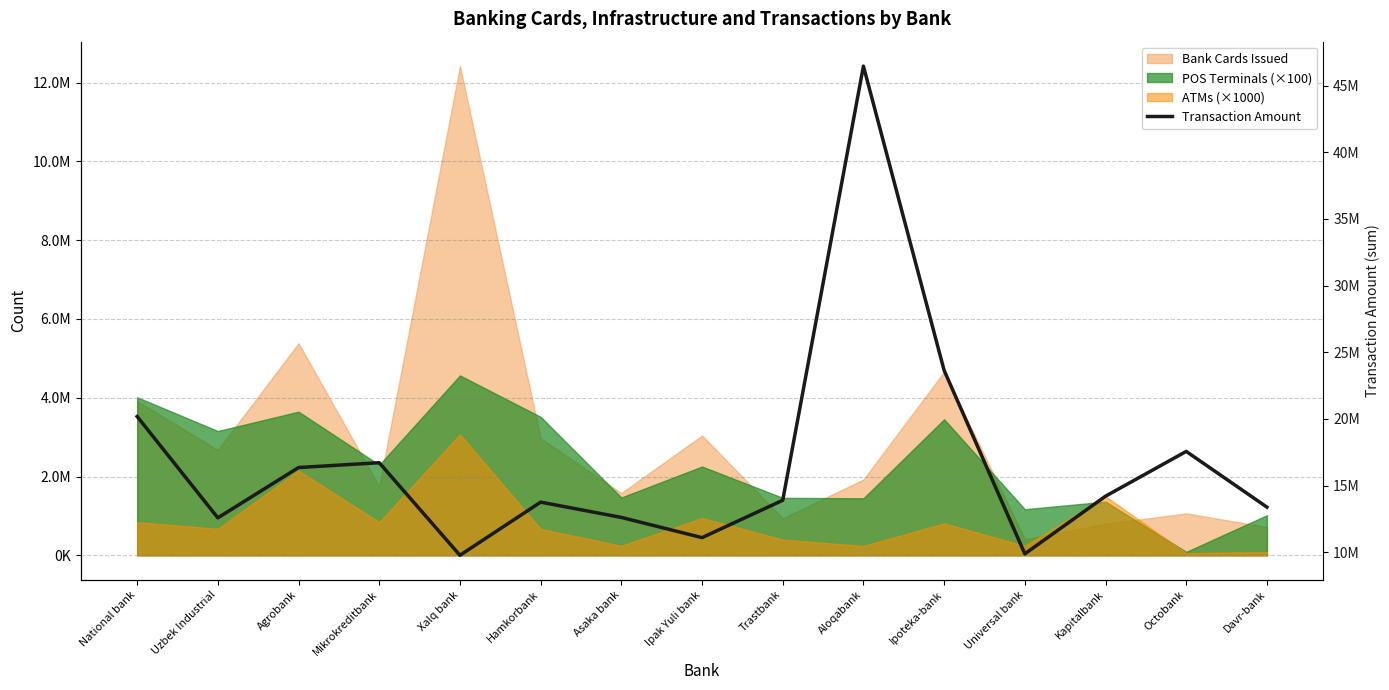

What is the difference between the second highest and minimum values?

13869046.8